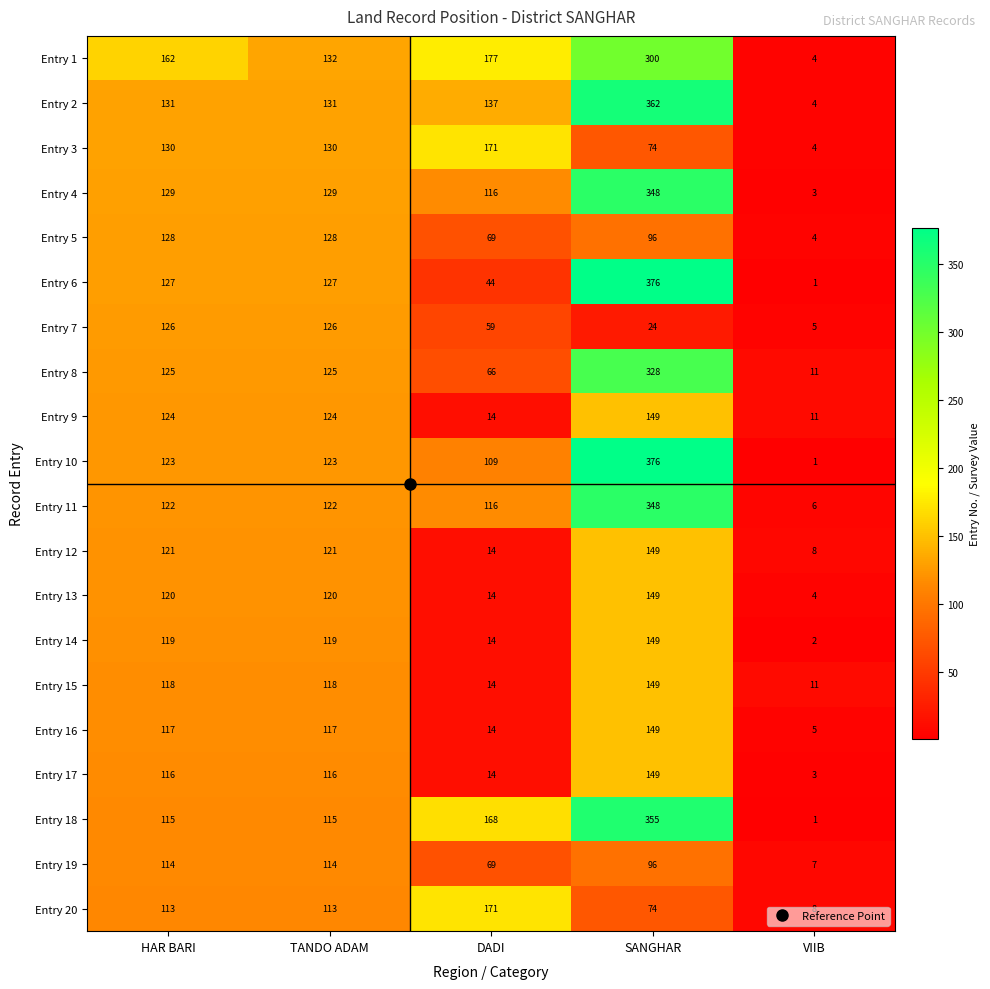

Rank the series at HAR BARI from lowest to highest value.

Entry 20, Entry 19, Entry 18, Entry 17, Entry 16, Entry 15, Entry 14, Entry 13, Entry 12, Entry 11, Entry 10, Entry 9, Entry 8, Entry 7, Entry 6, Entry 5, Entry 4, Entry 3, Entry 2, Entry 1